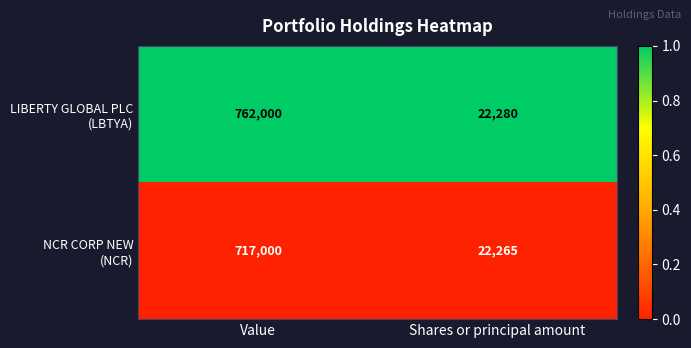

What is the maximum value shown in the chart?

762000